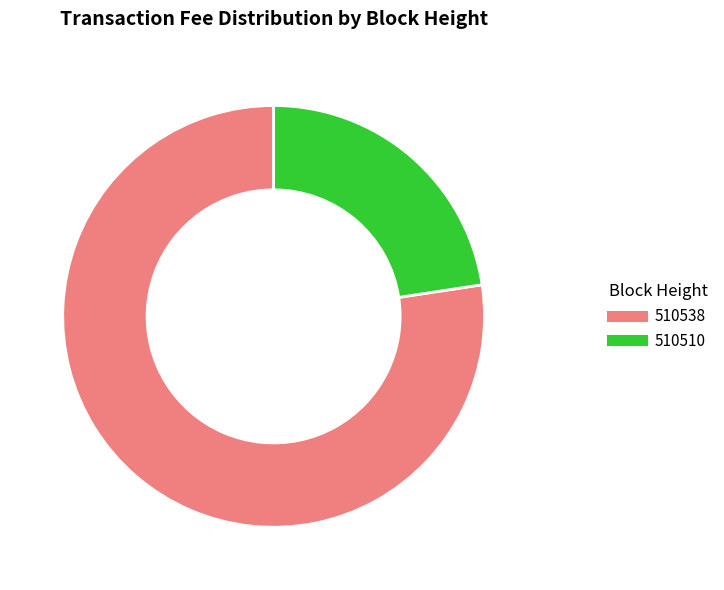

How many segments does this pie chart have?

2